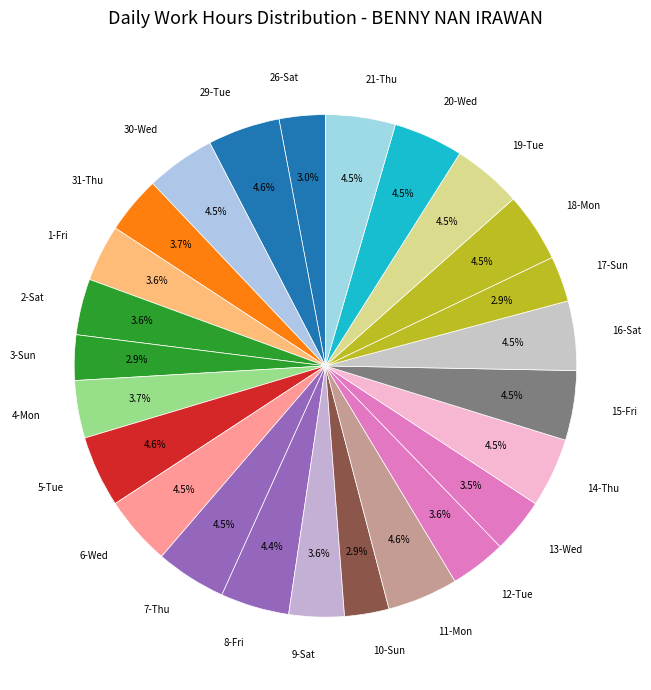

Is it true that 8-Fri is 4% of the pie?

True